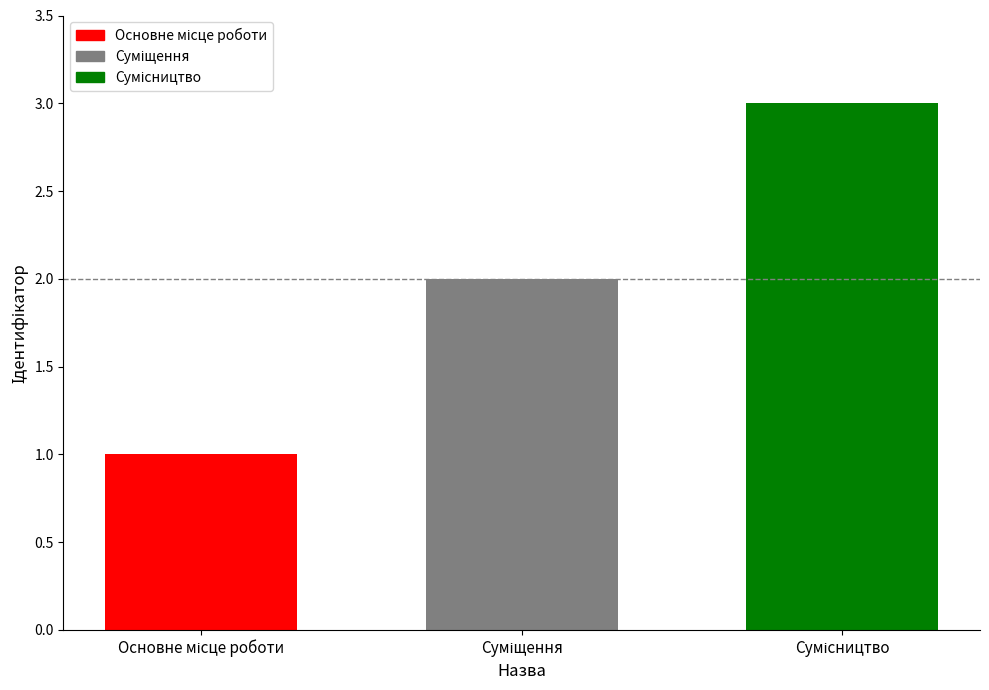

Are the bars grouped side by side (vs. stacked)?

Yes